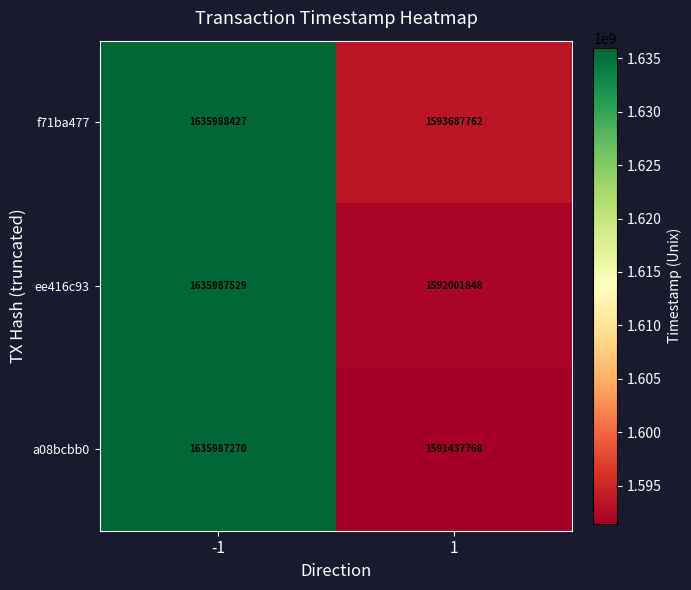

What is the minimum value shown in the chart?

1591437768